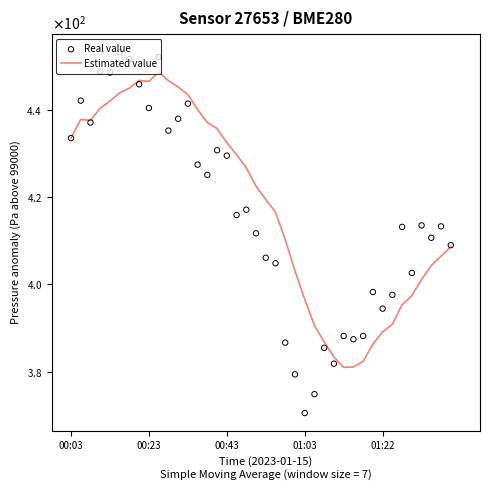

Which series reaches the minimum Y coordinate?

Real value